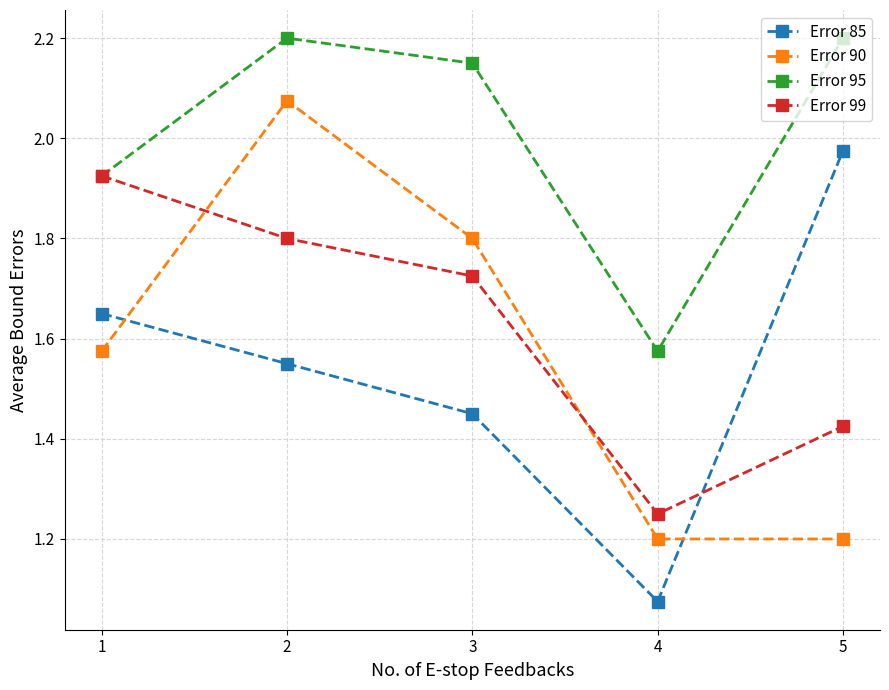

Which category has the highest value in the Error 85 series?

5